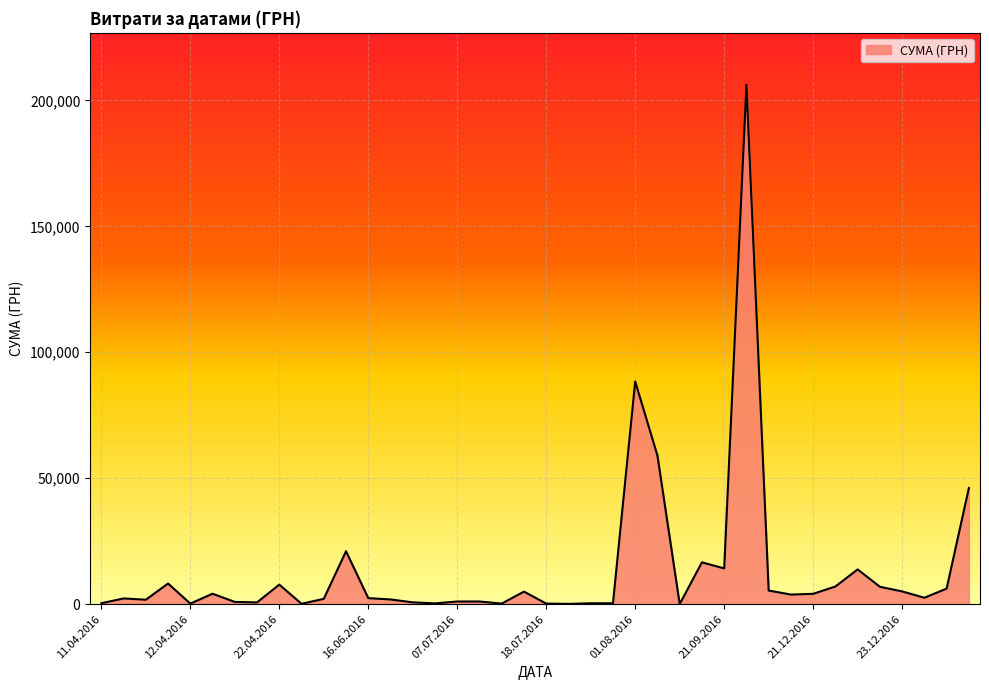

Where is the data nearest to the value 103108?

01.08.2016